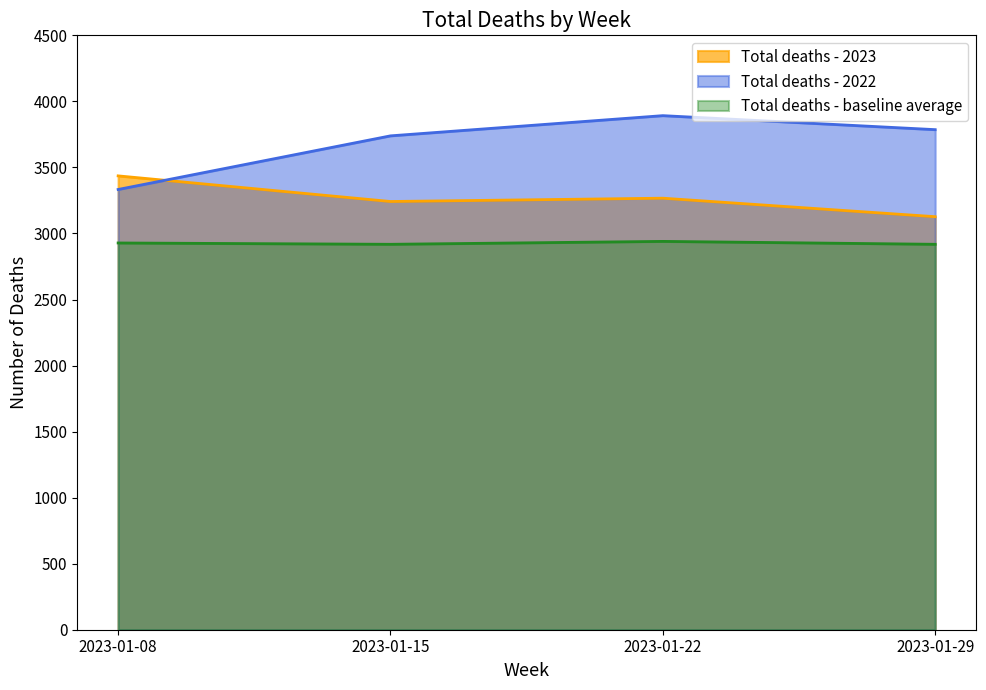

How many data points in Total deaths - 2022 are less than 3786?

2